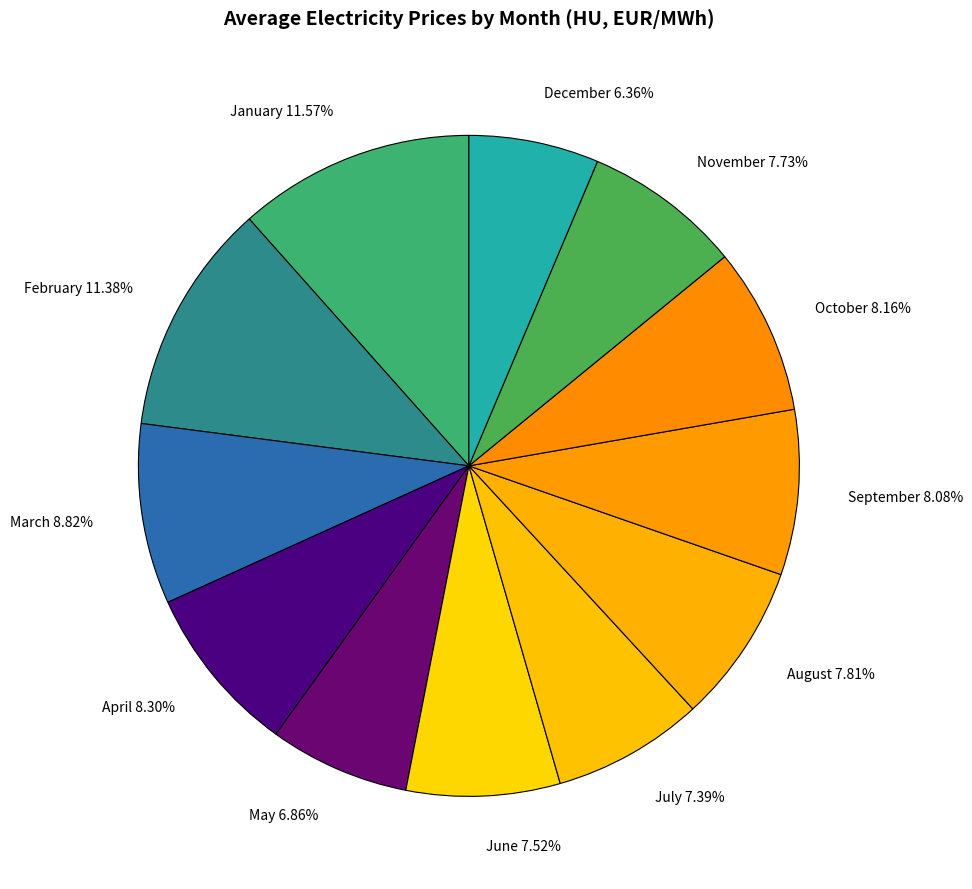

Is there any slice that represents more than half of the pie?

No